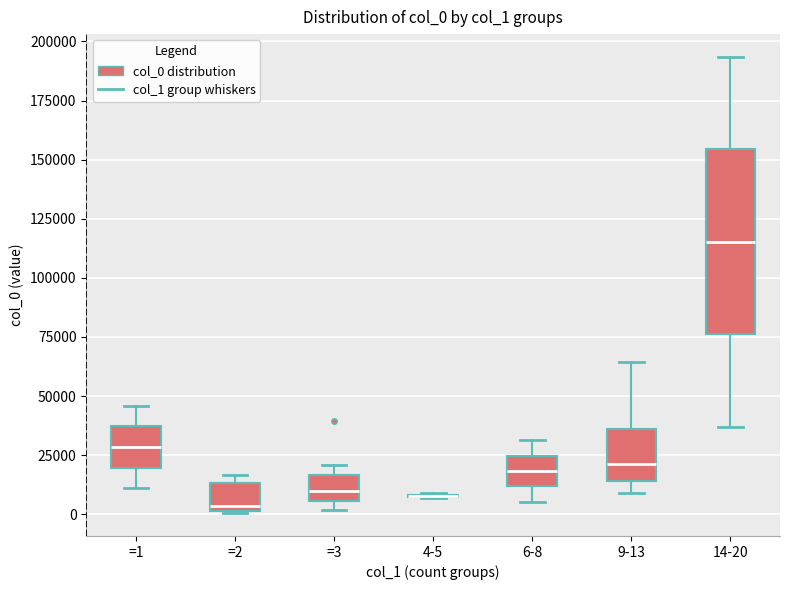

Reading left to right, transcribe this box plot: for each box, give where its median line is, the range the box spans, and where its two whiskers end, as read against the y-axis. The values are not printed on the chart, so give them approximately, as read against the axis.

=1: median 30000, box 20000 to 35000, whiskers 10000 to 45000
=2: median 5000, box 0 to 15000, whiskers 0 to 15000 (just above the box's upper edge)
=3: median 10000, box 5000 to 15000, whiskers 0 to 20000
4-5: box collapsed to a line at 10000, whiskers 5000 to 10000
6-8: median 20000, box 10000 to 25000, whiskers 5000 to 30000
9-13: median 20000, box 15000 to 35000, whiskers 10000 to 65000
14-20: median 115000, box 75000 to 155000, whiskers 35000 to 195000